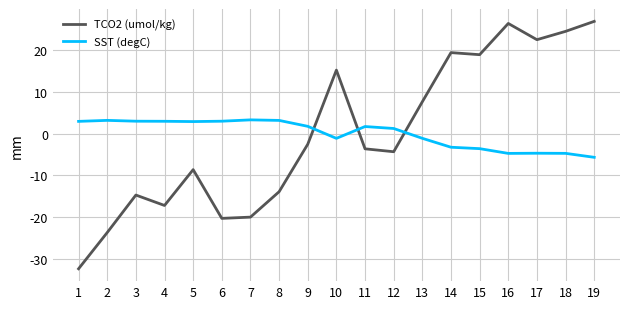

True or false: TCO2 (umol/kg) and SST (degC) intersect in this chart.

True